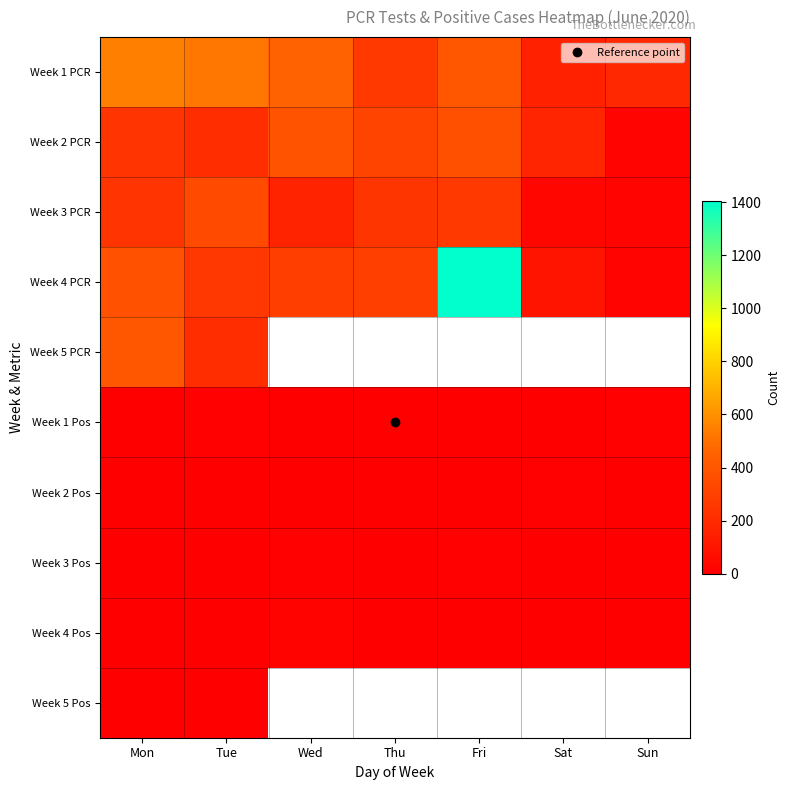

The Week 1 Pos series shows 3.0 at Fri. True or false?

True